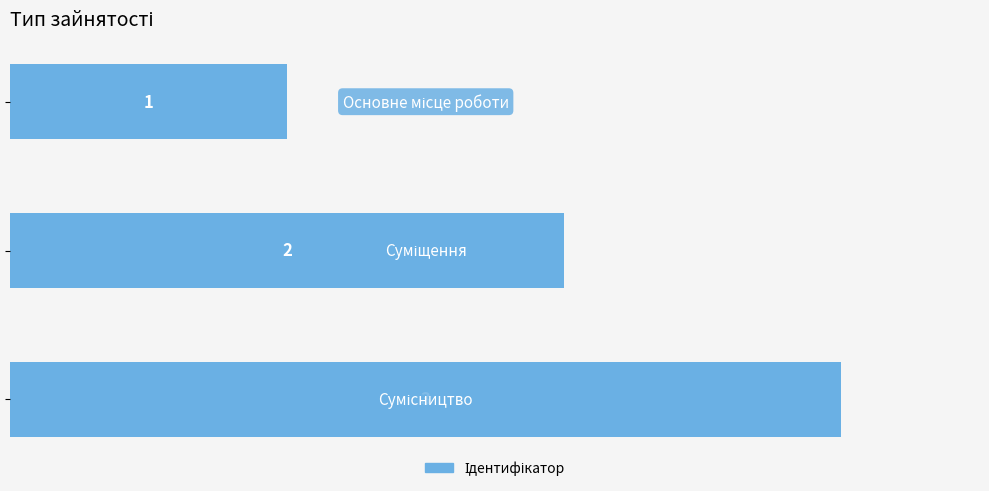

How many distinct data groups are displayed?

1